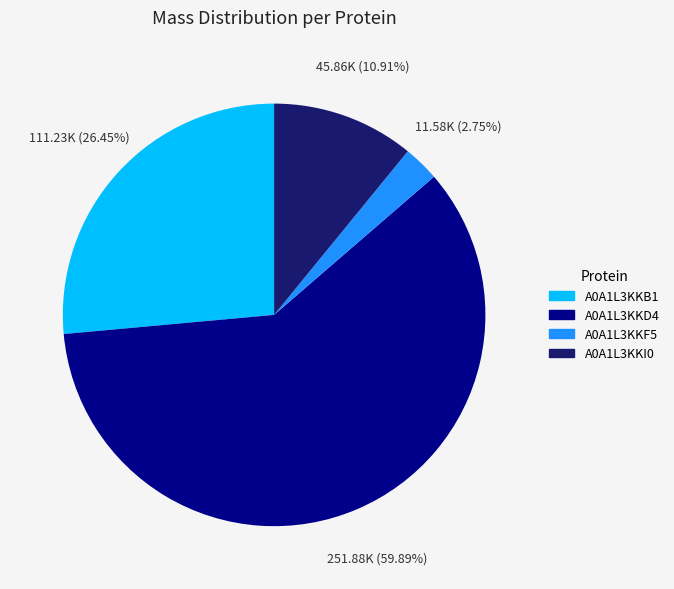

How many slices are in this pie chart?

4